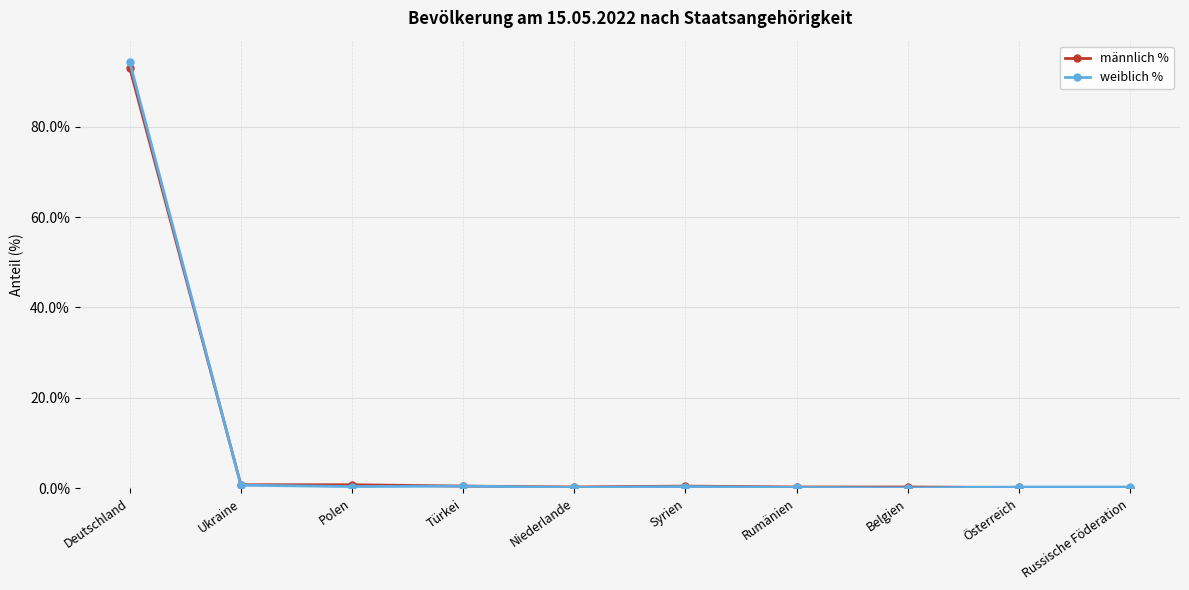

At which category is the sum across all series the highest?

Deutschland